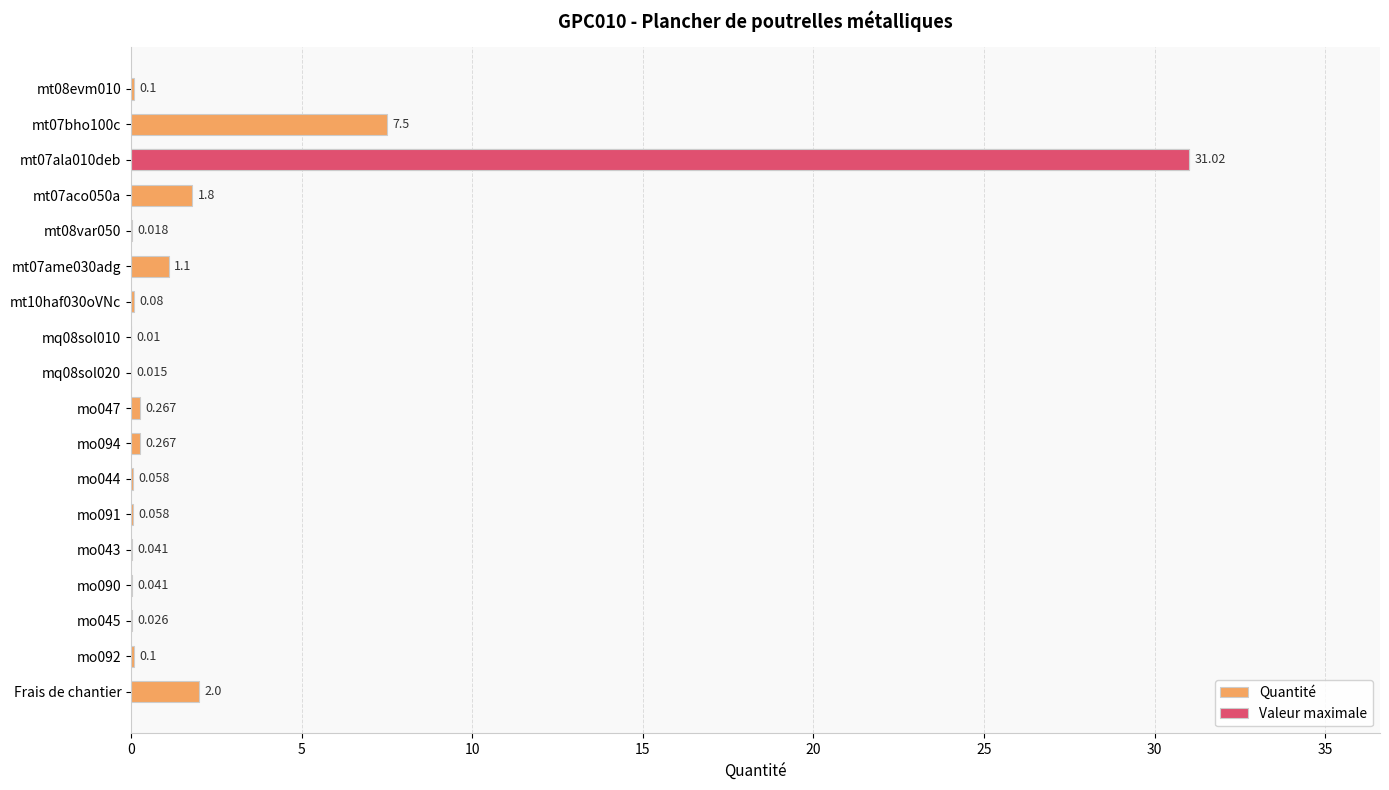

What is the sum of all values?

44.5